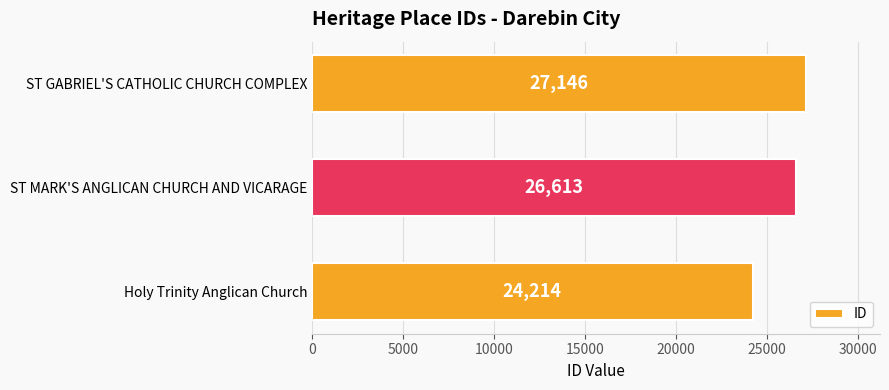

How many bars are there in total?

3